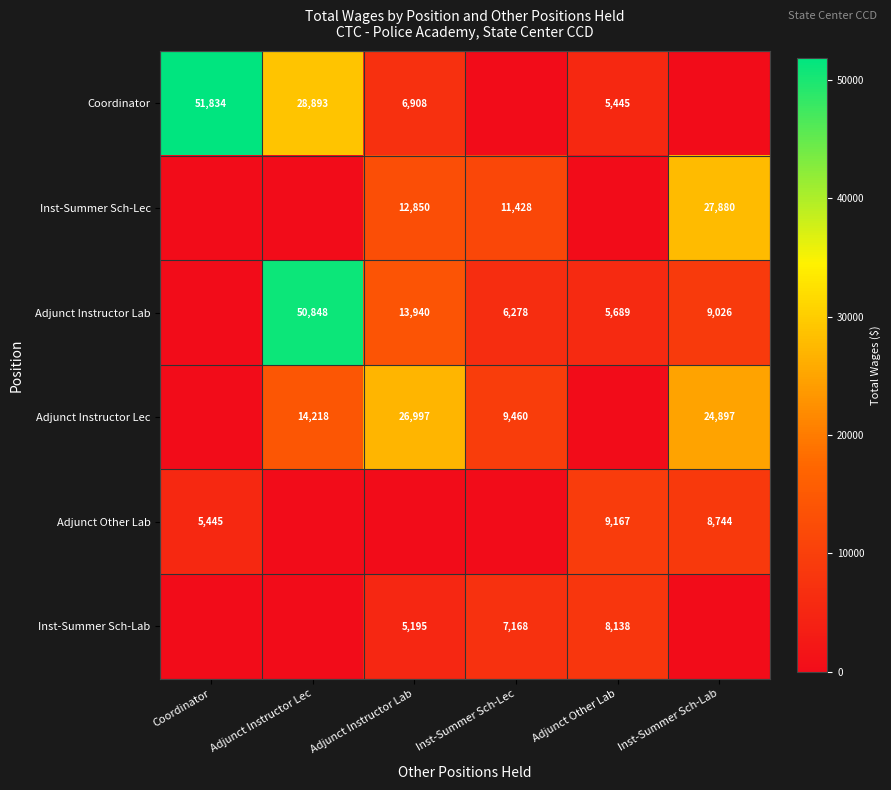

The Adjunct Instructor Lec series shows 42097 at Adjunct Instructor Lab. True or false?

False